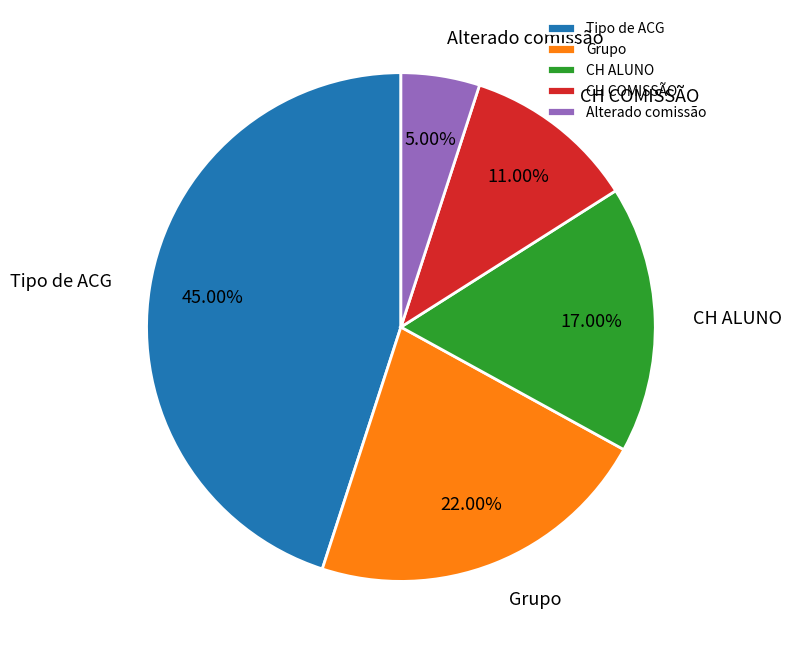

Rank the categories by value from highest to lowest.

Tipo de ACG, Grupo, CH ALUNO, CH COMISSÃO, Alterado comissão